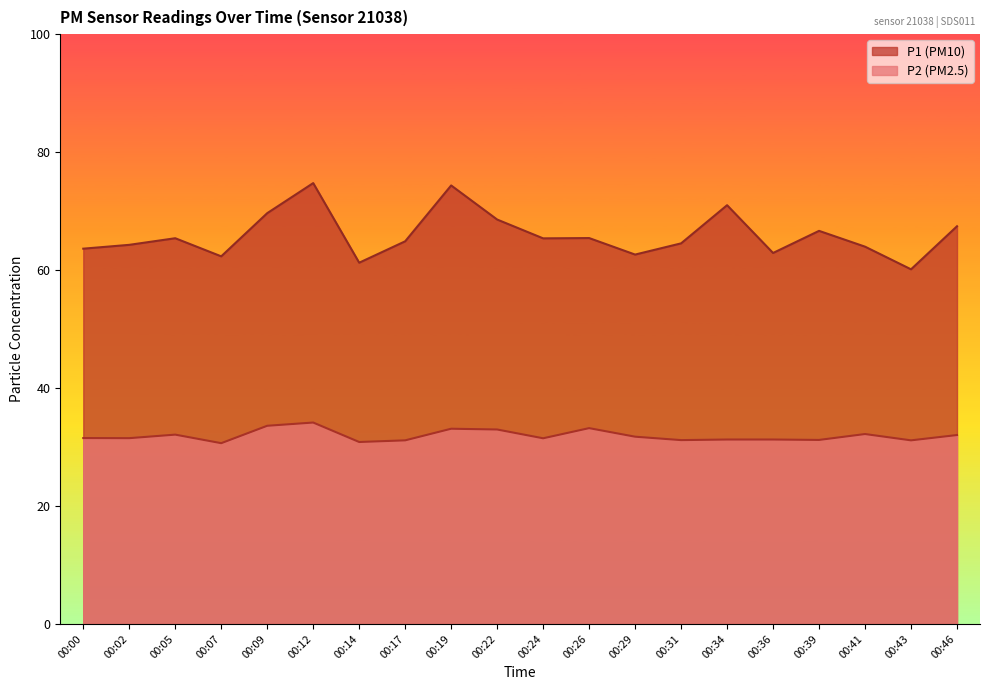

True or false: P1 and P2 intersect in this chart.

False